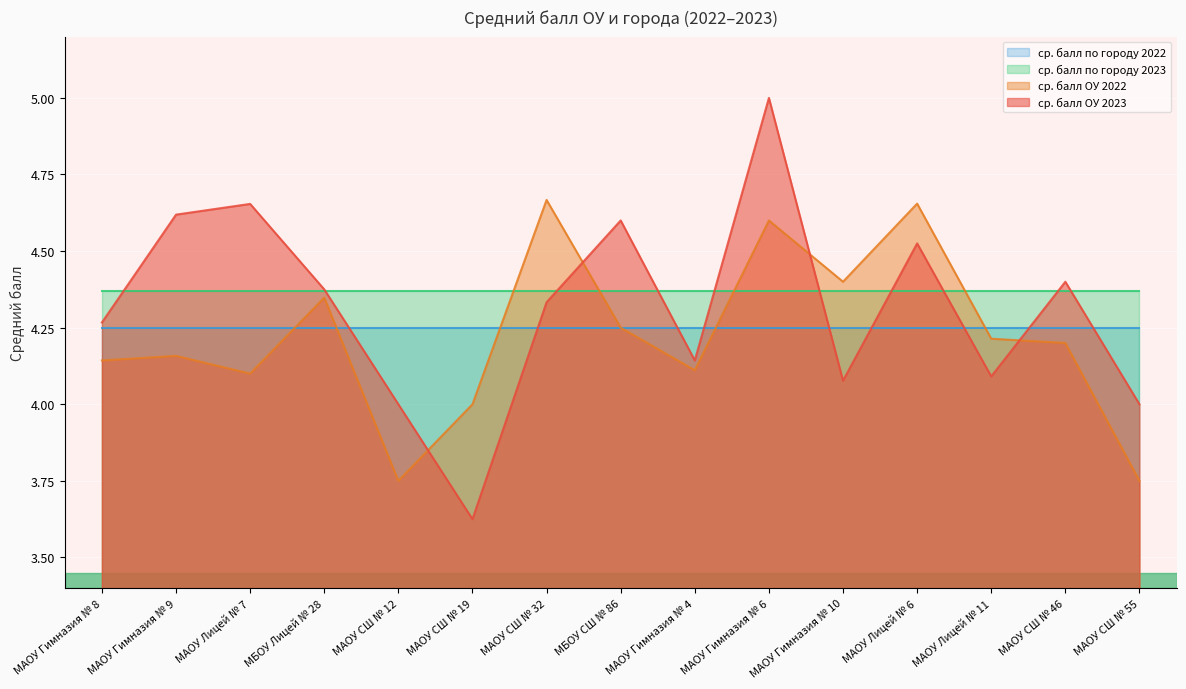

What is the difference between the highest and lowest values at МАОУ СШ № 32?

0.3